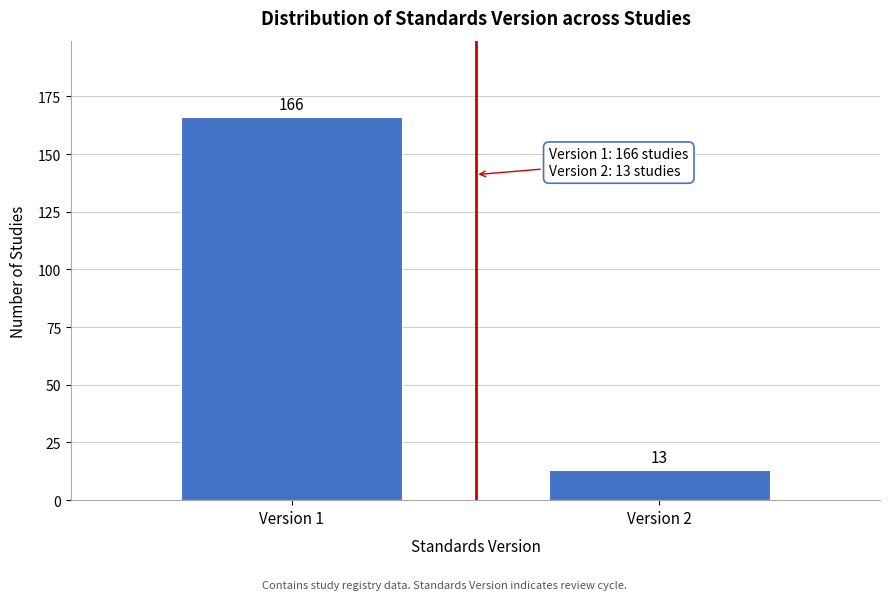

Reading left to right, transcribe all the data shown in this chart.

Version 1=166	Version 2=13